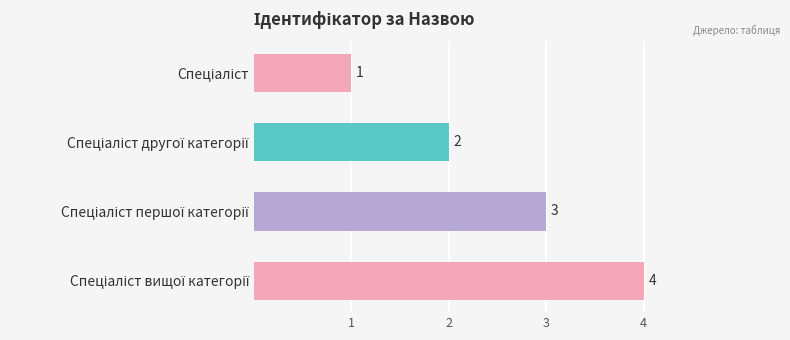

How many data points are less than 3?

2